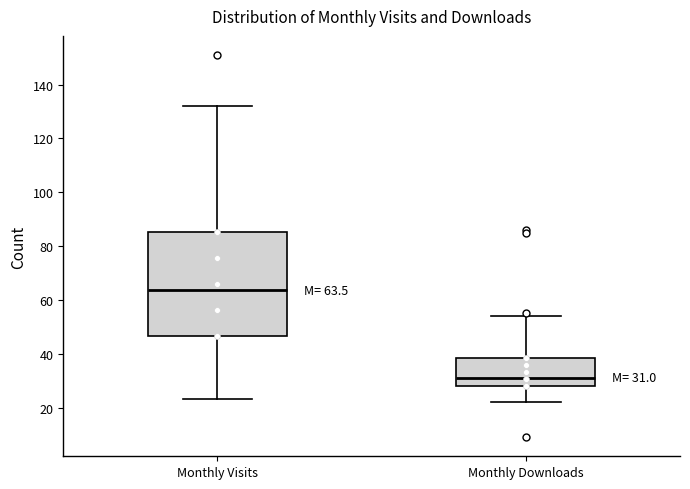

Which box's median line is the highest?

Monthly Visits